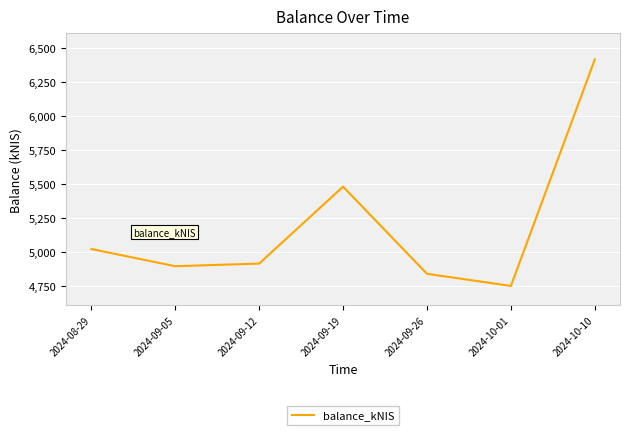

Reading left to right, transcribe all the data shown in this chart.

2024-08-29=5019.7	2024-09-05=4893.5	2024-09-12=4912.8	2024-09-19=5478.4	2024-09-26=4837.5	2024-10-01=4748.3	2024-10-10=6414.0